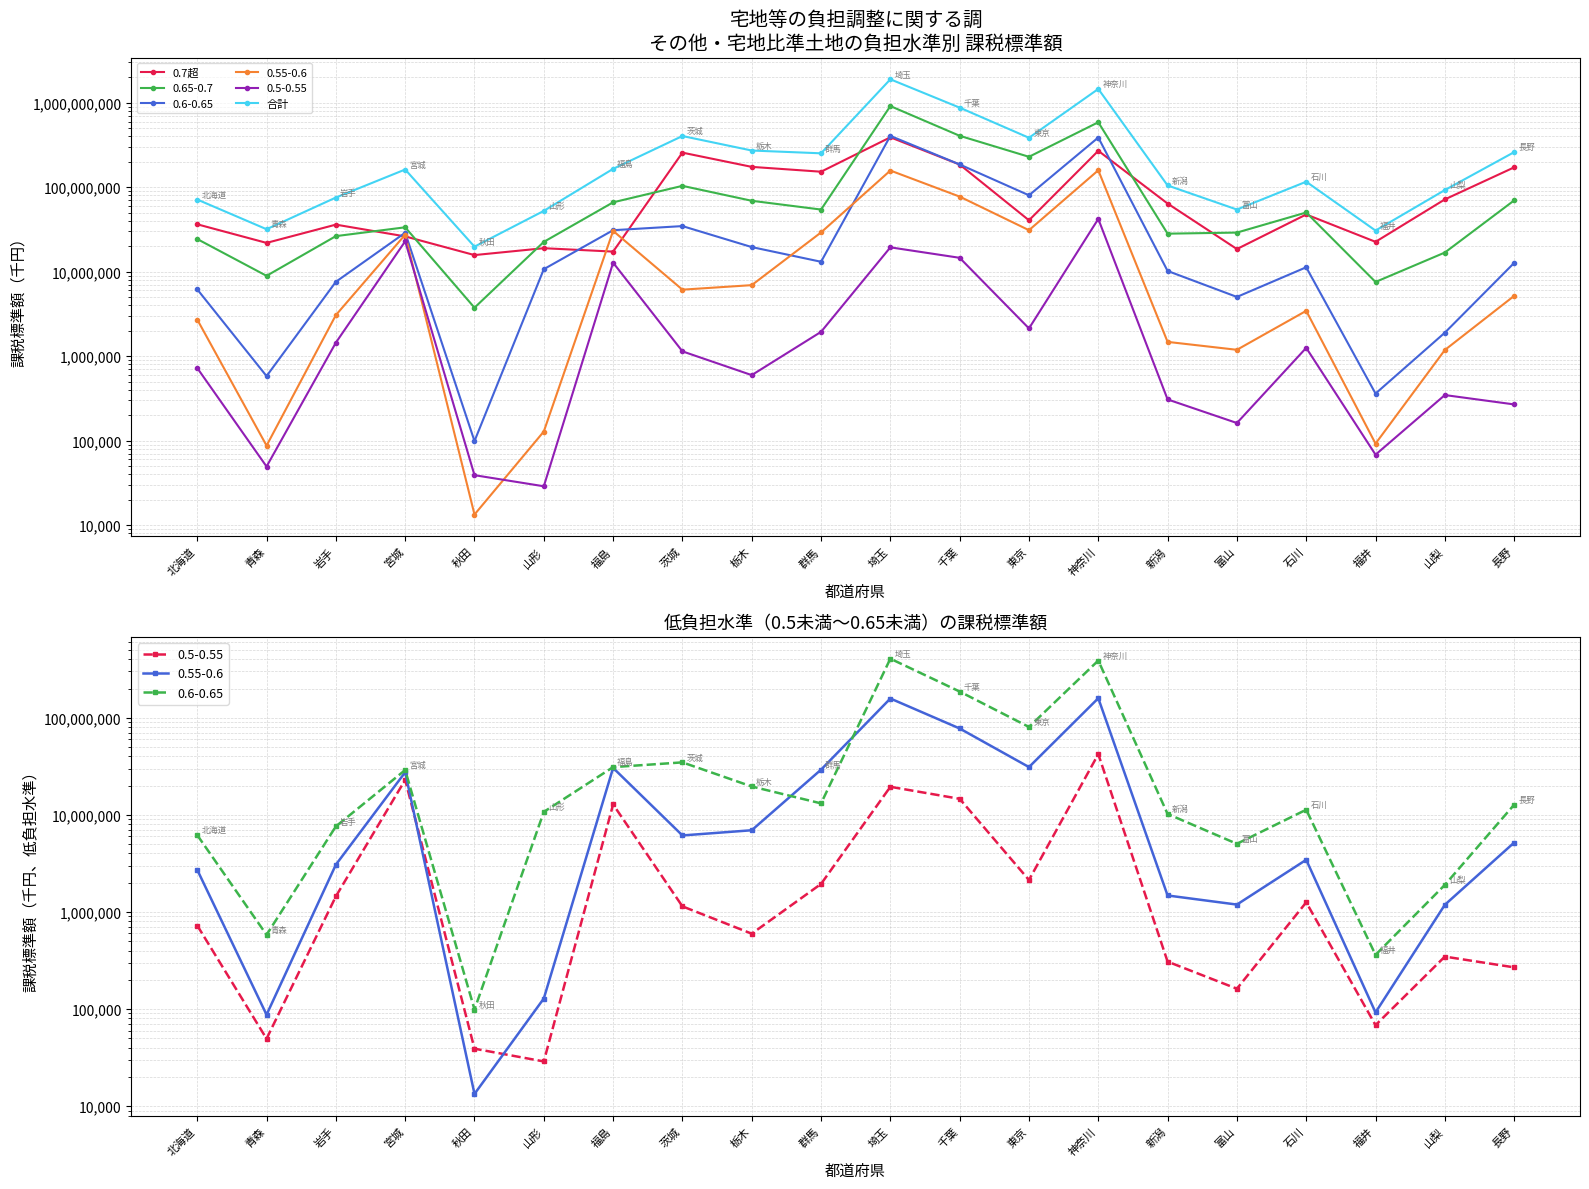

Which category has the lowest value in the 合計 series?

秋田